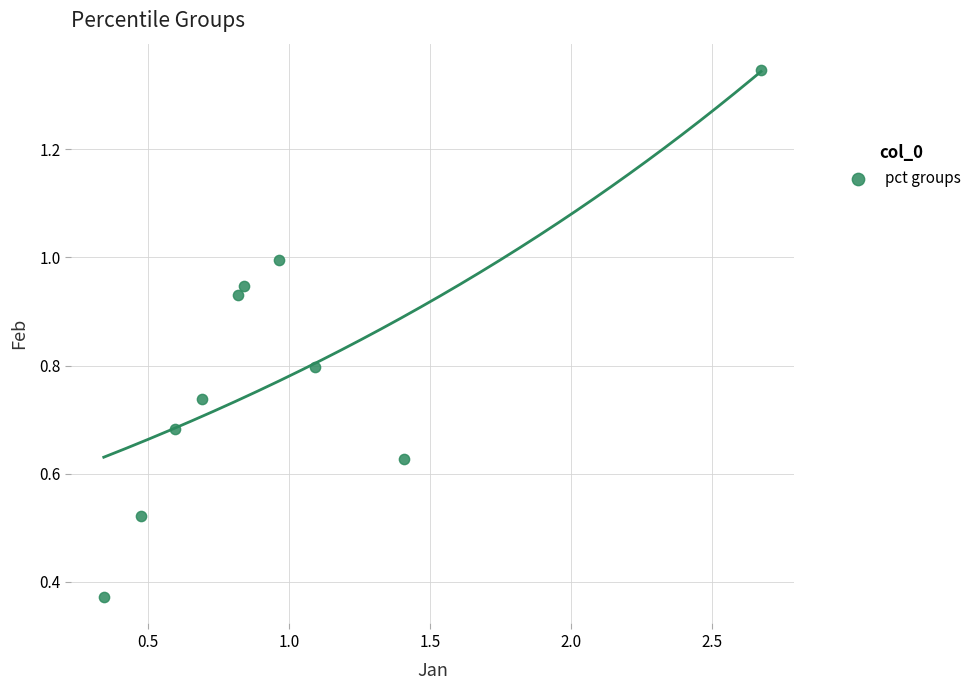

What is the range of X values (max minus min)?

2.3